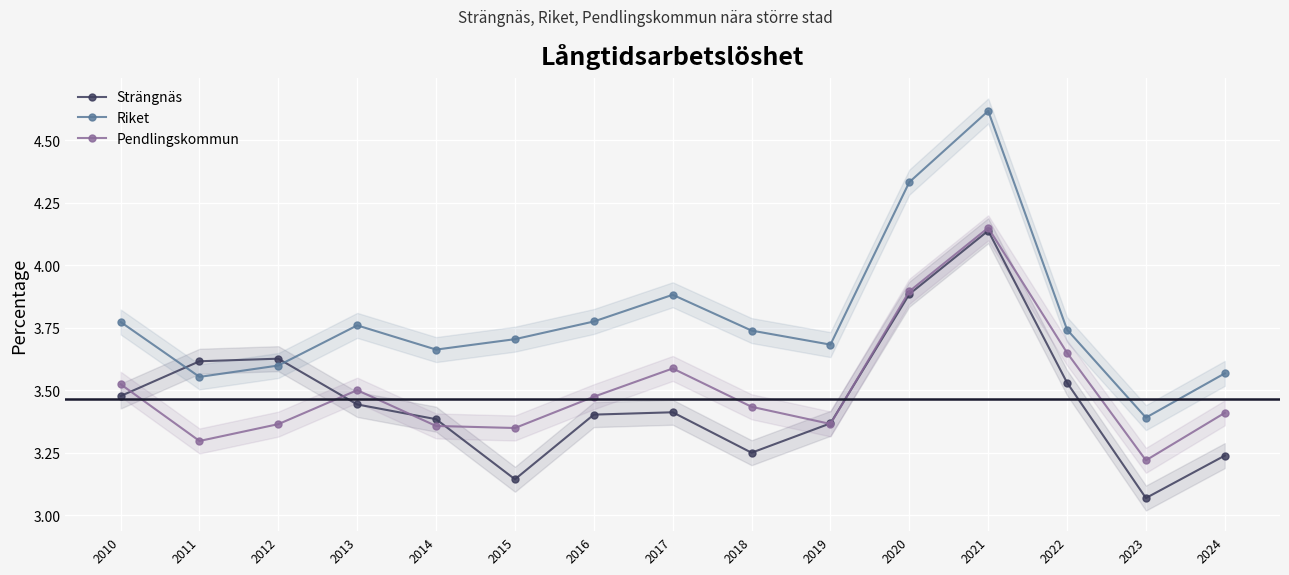

Reading right to left, list all the values displayed in this chart.

Strängnäs: 2024=3.2	2023=3.1	2022=3.5	2021=4.1	2020=3.9	2019=3.4	2018=3.3	2017=3.4	2016=3.4	2015=3.1	2014=3.4	2013=3.4	2012=3.6	2011=3.6	2010=3.5
Riket: 2024=3.6	2023=3.4	2022=3.7	2021=4.6	2020=4.3	2019=3.7	2018=3.7	2017=3.9	2016=3.8	2015=3.7	2014=3.7	2013=3.8	2012=3.6	2011=3.6	2010=3.8
Pendlingskommun: 2024=3.4	2023=3.2	2022=3.6	2021=4.2	2020=3.9	2019=3.4	2018=3.4	2017=3.6	2016=3.5	2015=3.3	2014=3.4	2013=3.5	2012=3.4	2011=3.3	2010=3.5